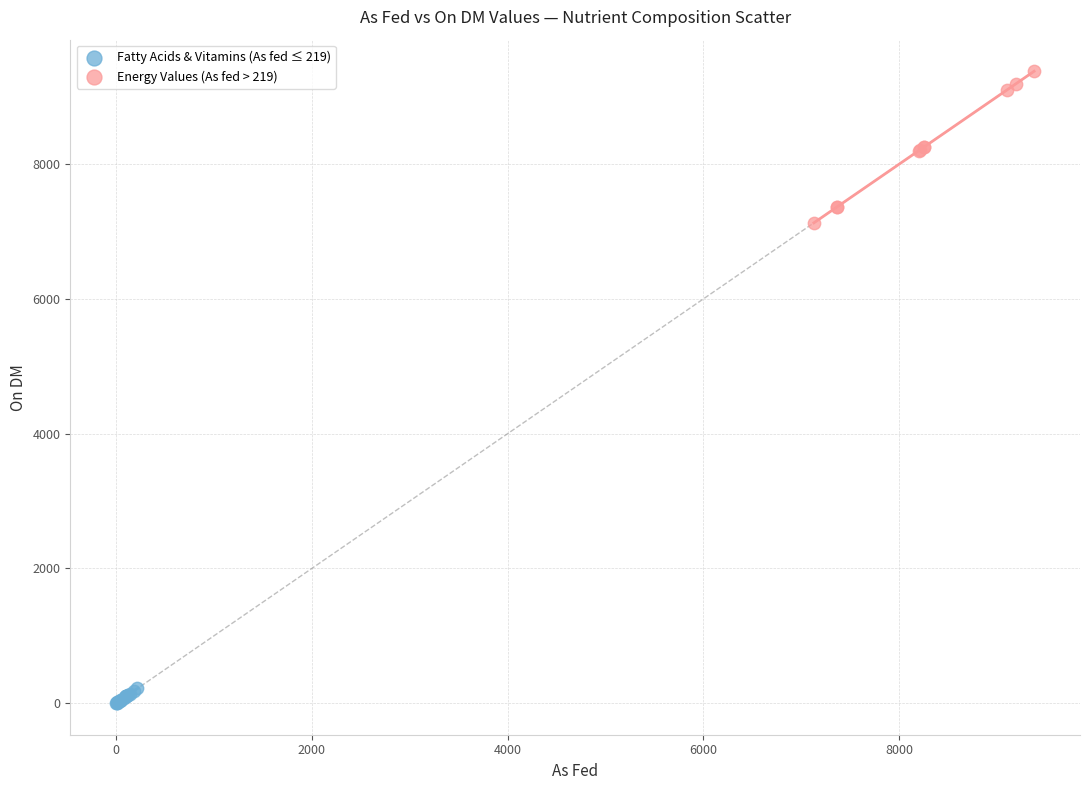

Which series has the widest spread of Y values?

Energy Values (As fed > 219)